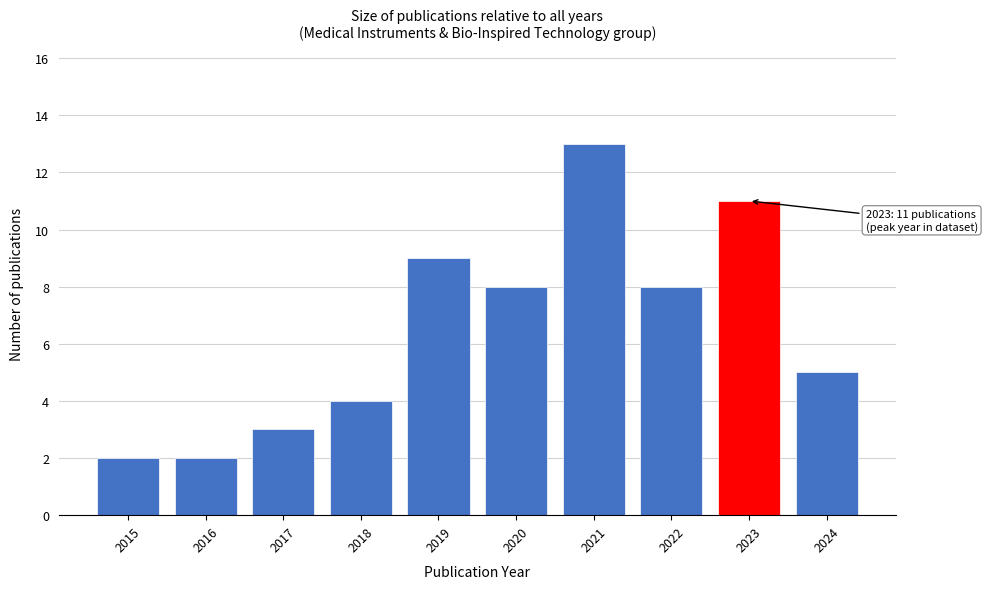

Reading left to right, what are all the values shown in this chart?

2	2	3	4	9	8	13	8	11	5